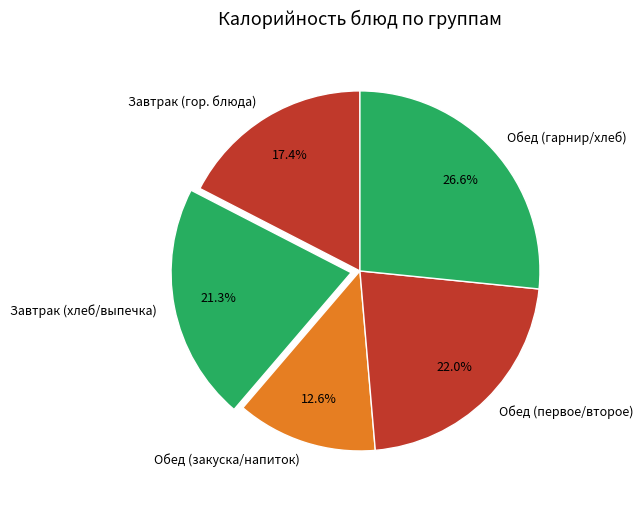

Does Завтрак (хлеб/выпечка) account for over 50% of the chart?

No